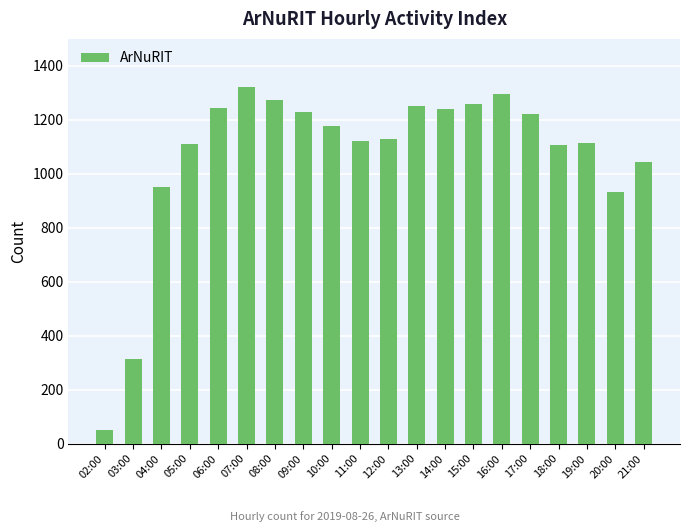

What is the sum of all values?

21382